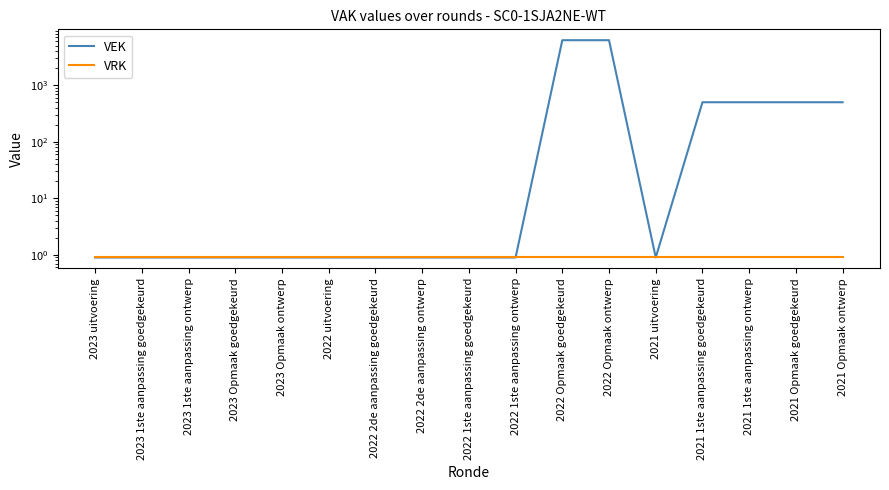

Is the value of VRK at 2022 2de aanpassing goedgekeurd greater than the value of VEK at 2022 2de aanpassing goedgekeurd?

No